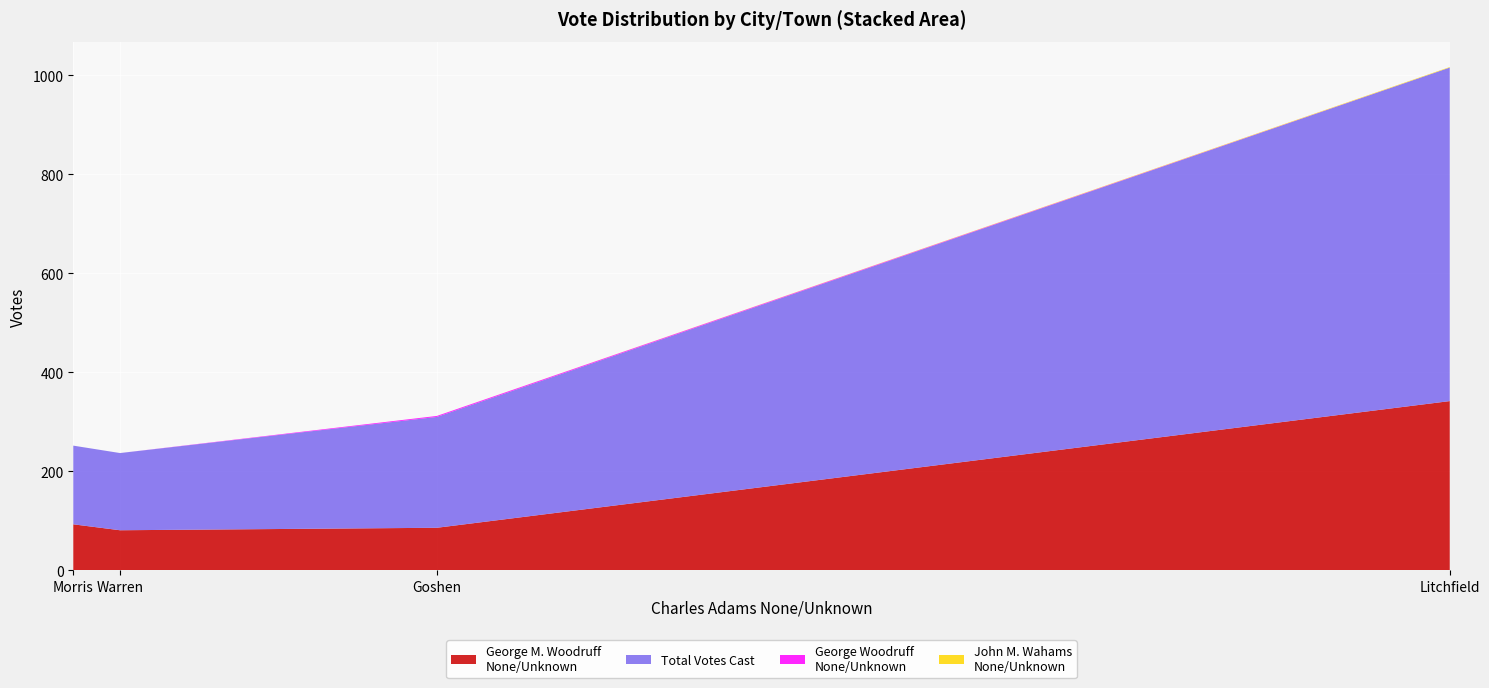

Reading right to left, extract all data points from this chart.

George M. Woodruff
None/Unknown: Warren=81	Morris=93	Litchfield=342	Goshen=86
Total Votes Cast: Warren=156	Morris=159	Litchfield=674	Goshen=224
George Woodruff
None/Unknown: Warren=0	Morris=0	Litchfield=0	Goshen=2
John M. Wahams
None/Unknown: Warren=0	Morris=0	Litchfield=1	Goshen=0